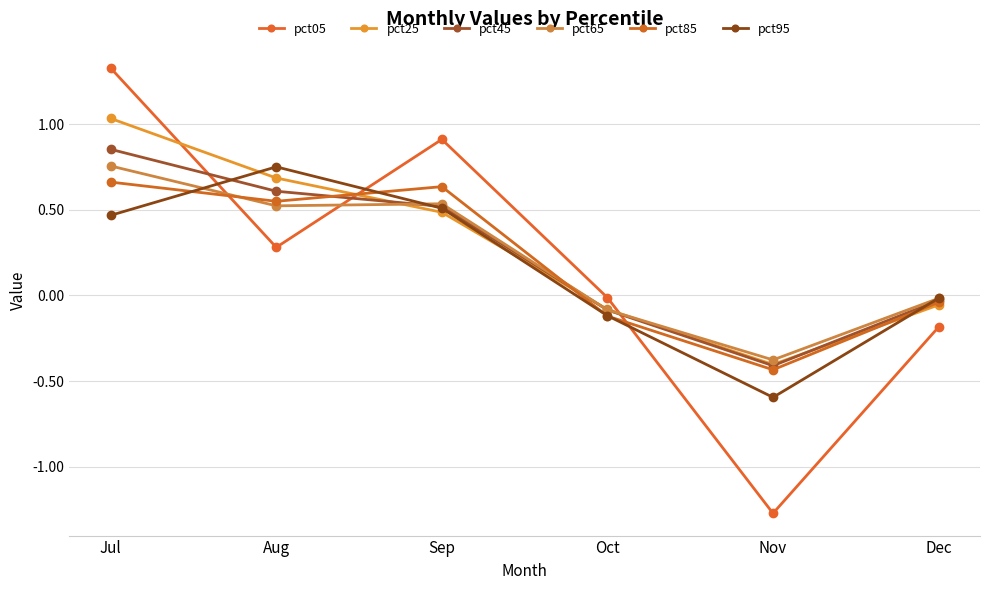

Does the chart display data point markers on the line(s)?

Yes